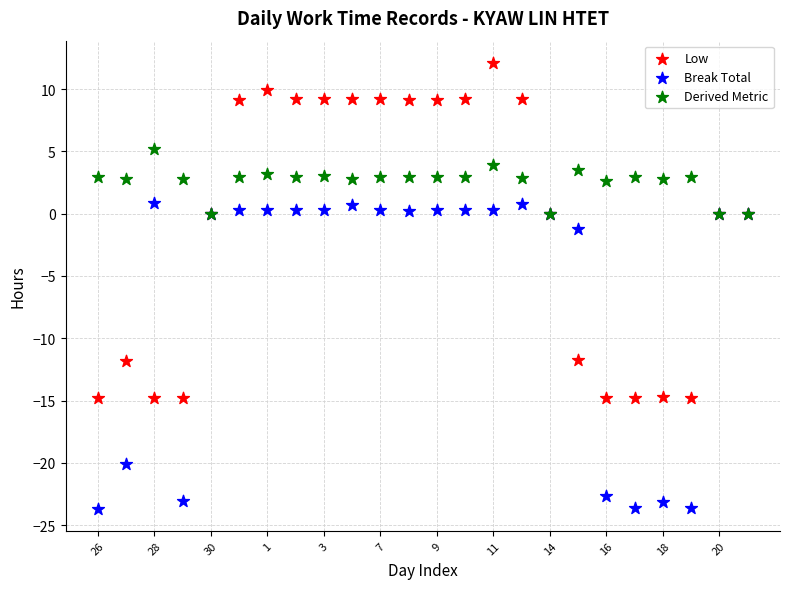

Which series reaches the minimum Y coordinate?

Break Total